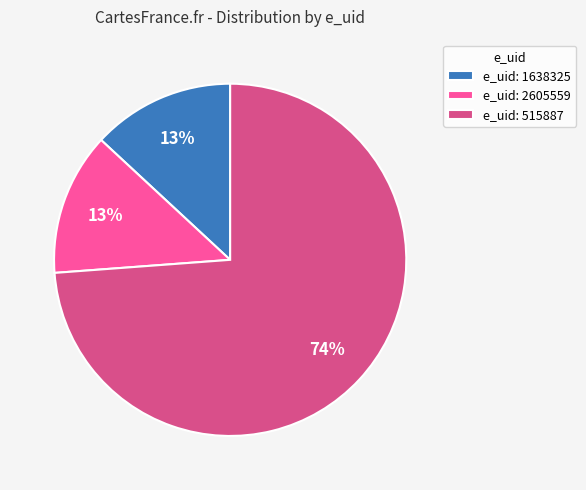

To the nearest percent, what is the difference between the largest and smallest slice percentages?

61%